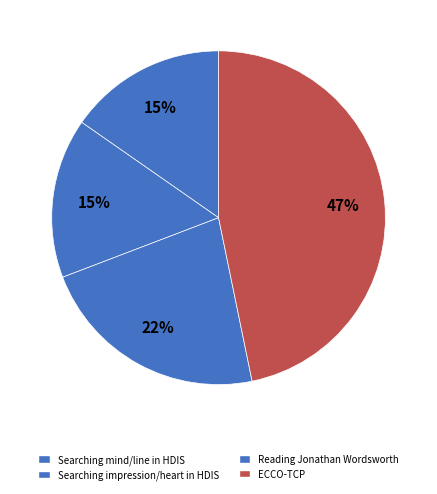

What percentage is the Searching mind/line in HDIS slice, to the nearest percent?

15%